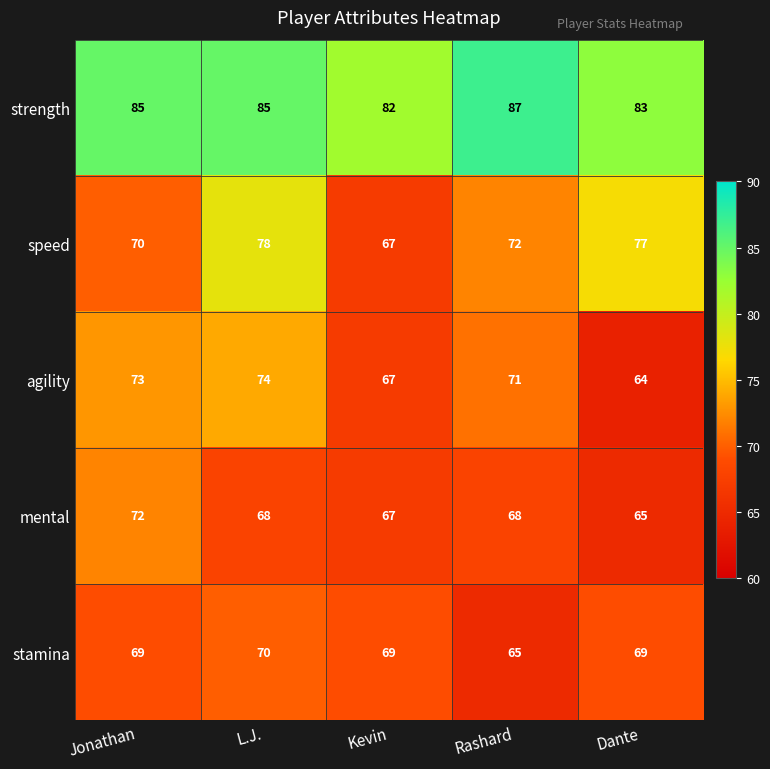

What is the greatest value displayed?

87